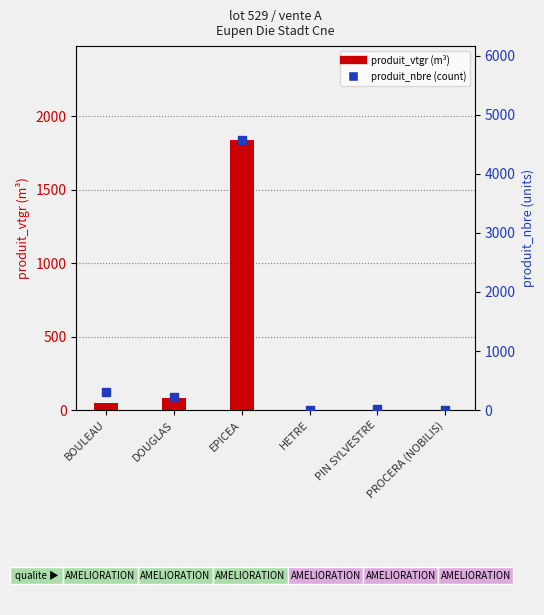

Is the value of produit_vtgr at BOULEAU greater than the value of produit_nbre at EPICEA?

No